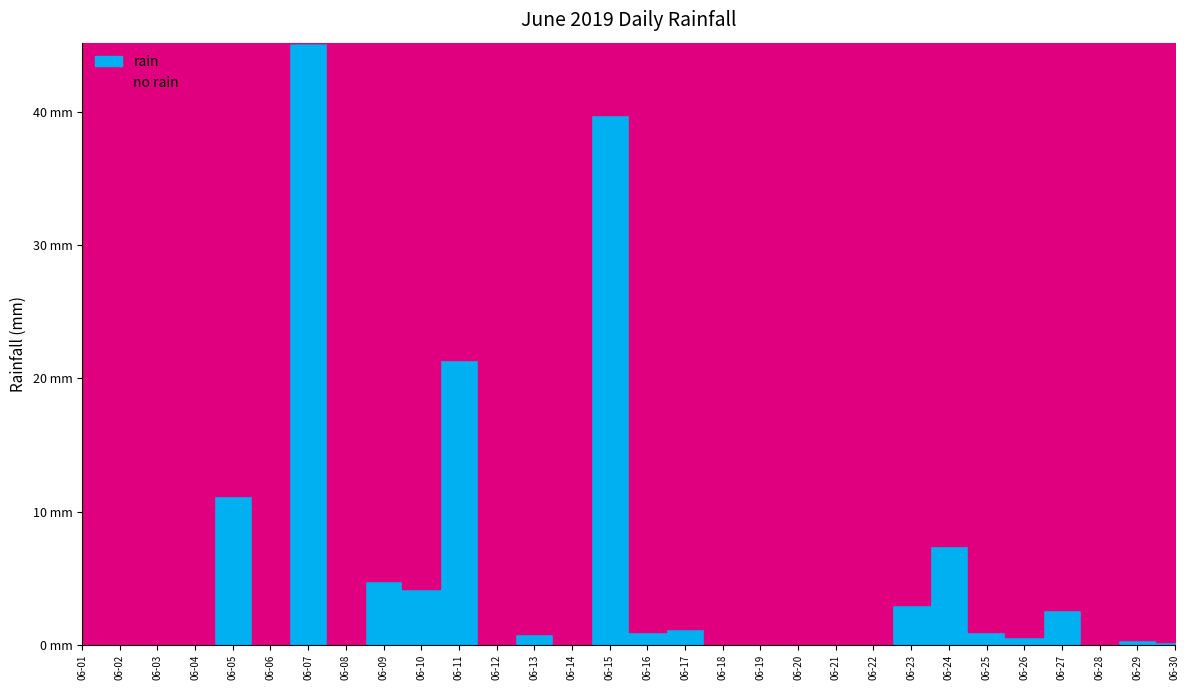

What is the change in value from 2019-06-09 to 2019-06-19?

-4.8